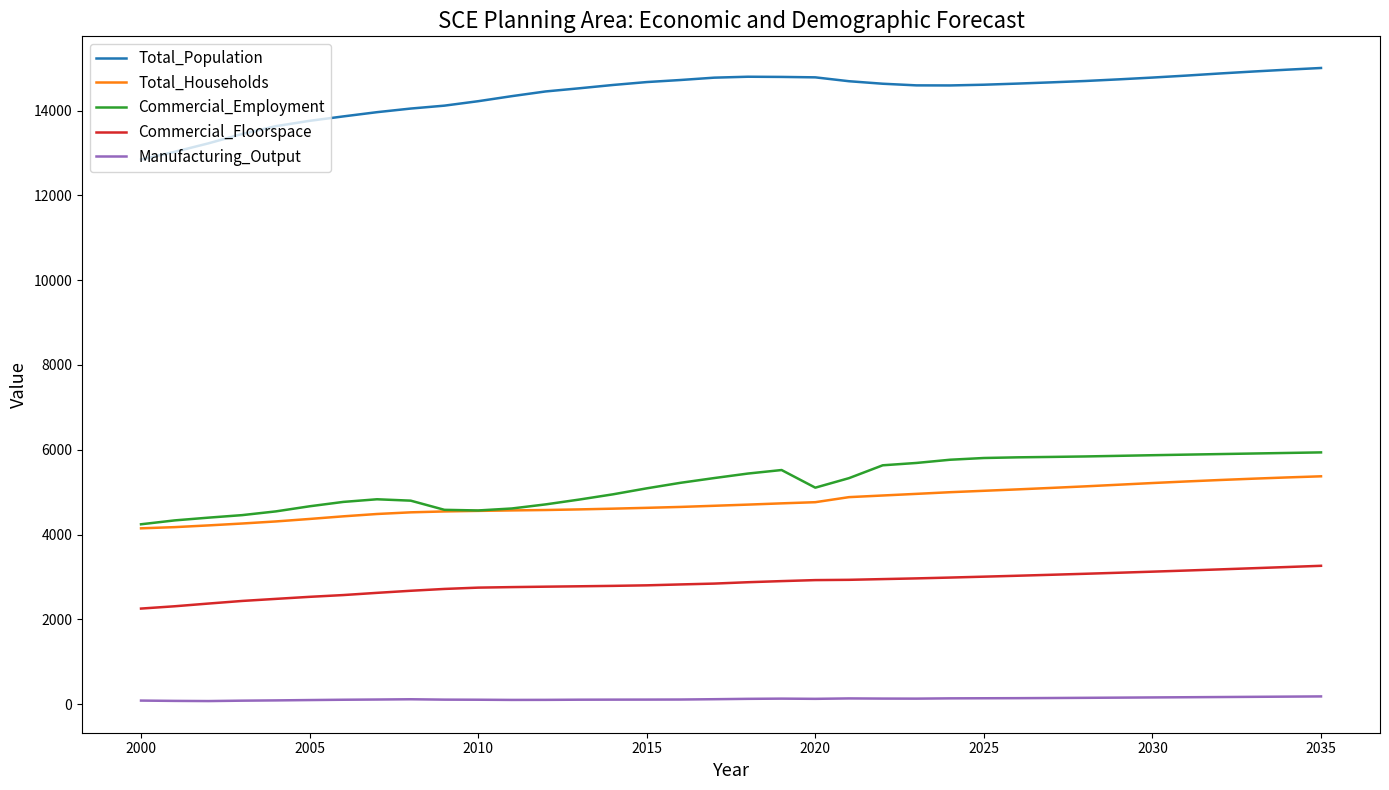

How many lines are shown in the chart?

5